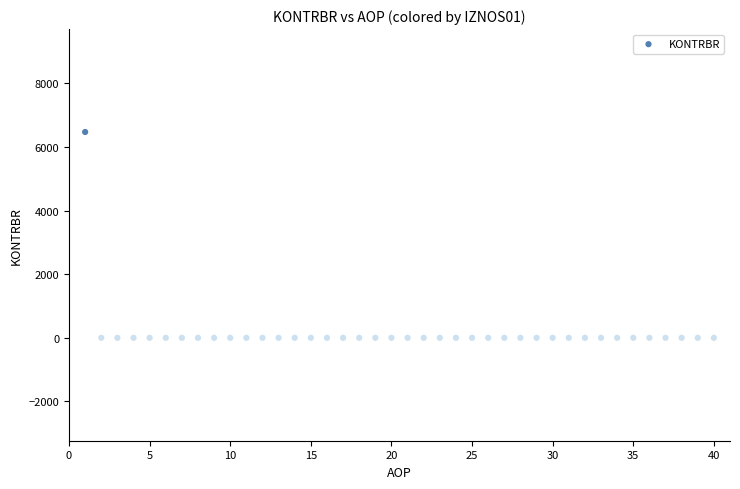

What is the range of X values (max minus min)?

39.0